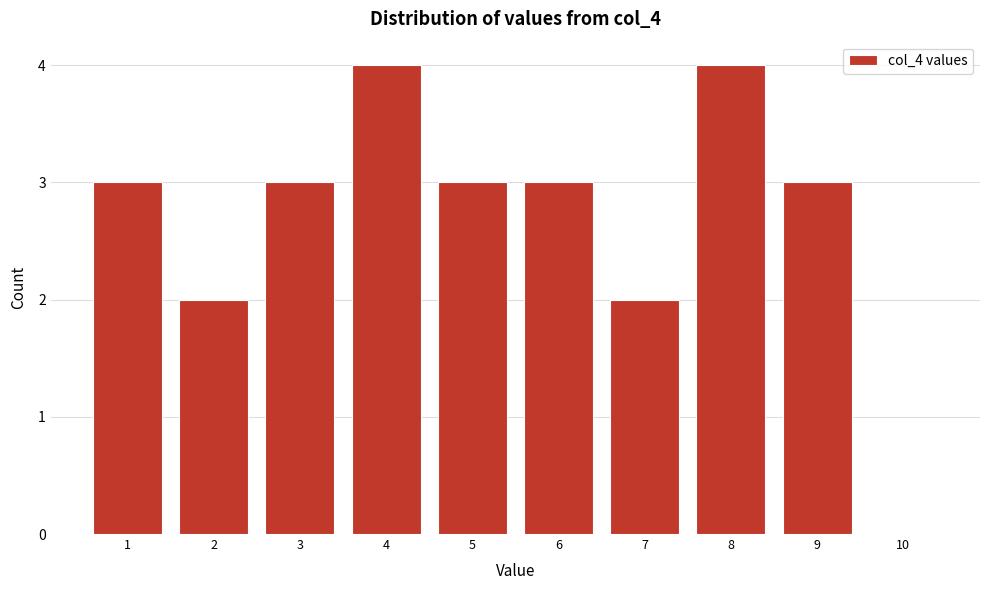

Reading right to left, what are all the values shown in this chart?

10=0	9=3	8=4	7=2	6=3	5=3	4=4	3=3	2=2	1=3